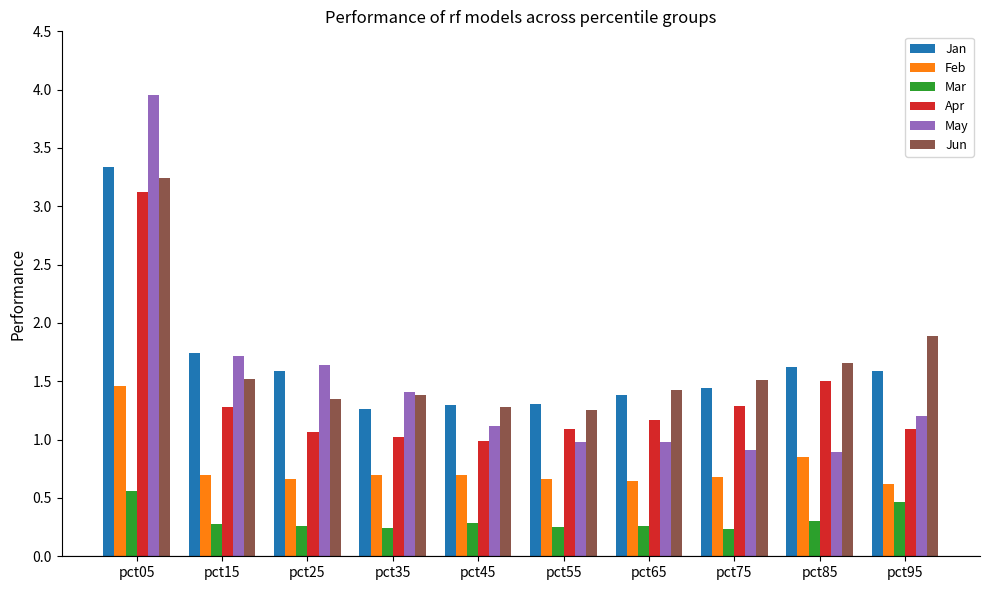

What is the average value of the Apr series?

1.4